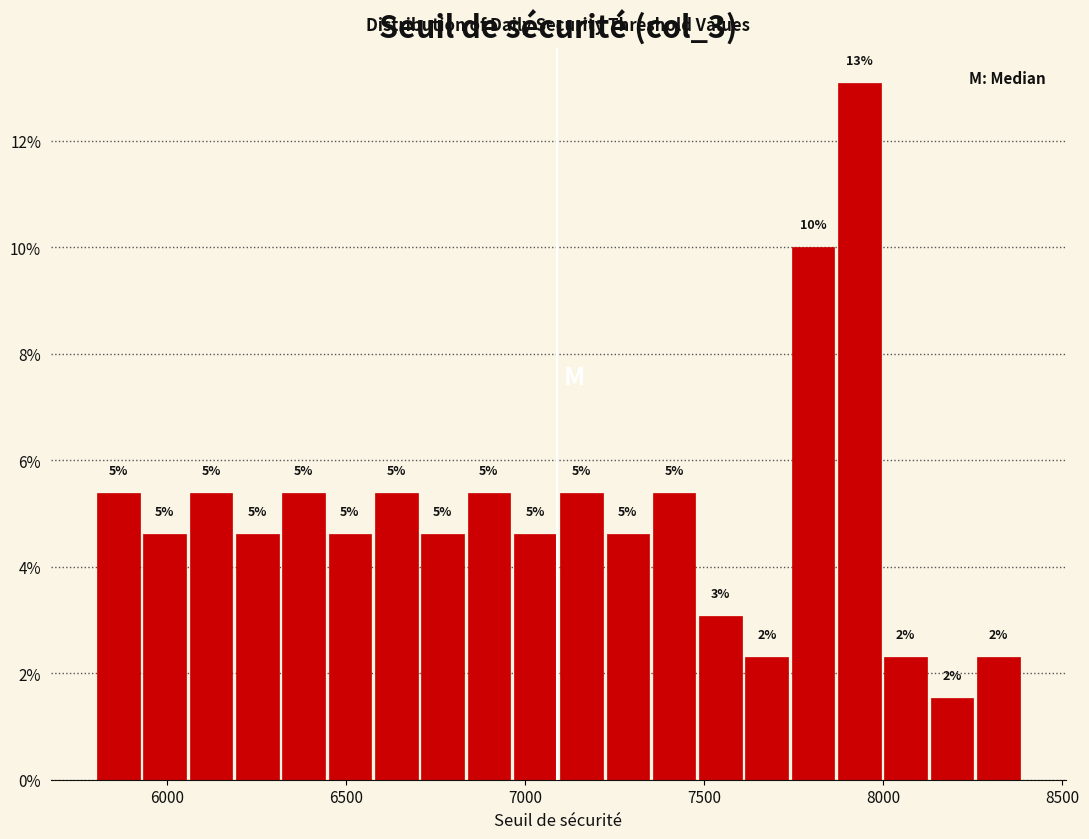

Around what value on the x-axis is the tallest bar? Give the approximate position of its centre, as read against the axis.

7950